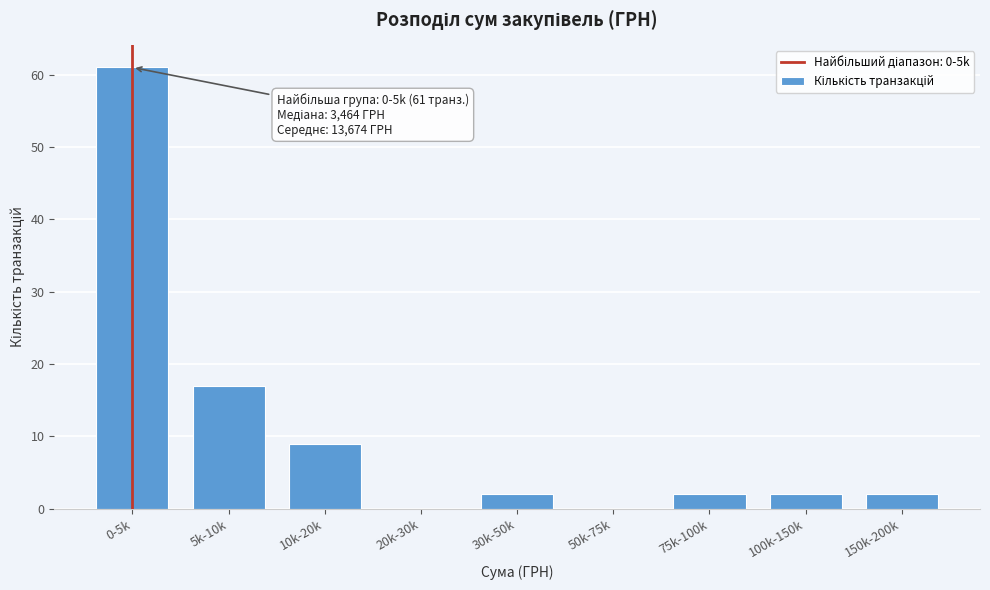

Reading right to left, transcribe all the data shown in this chart.

150k-200k=2	100k-150k=2	75k-100k=2	50k-75k=0	30k-50k=2	20k-30k=0	10k-20k=9	5k-10k=17	0-5k=61